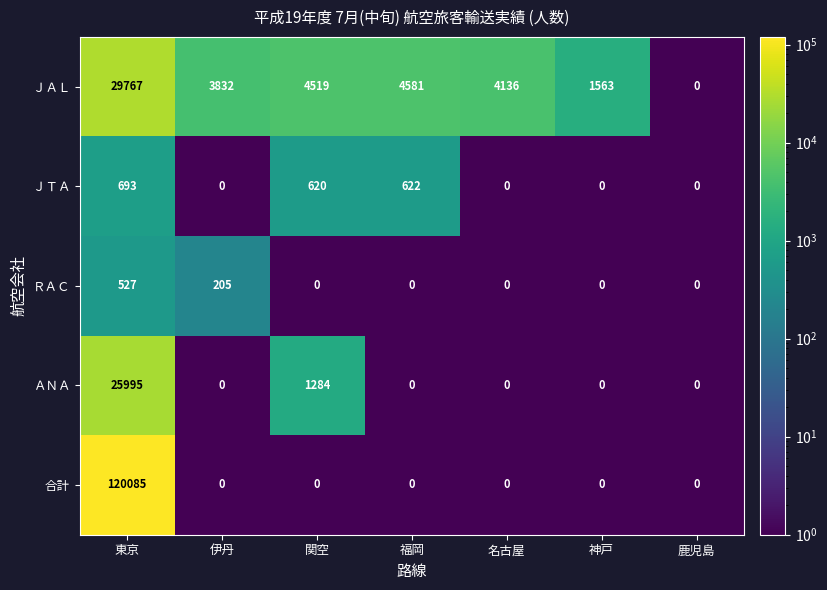

True or false: ＲＡＣ has a value of 0 at 鹿児島.

True